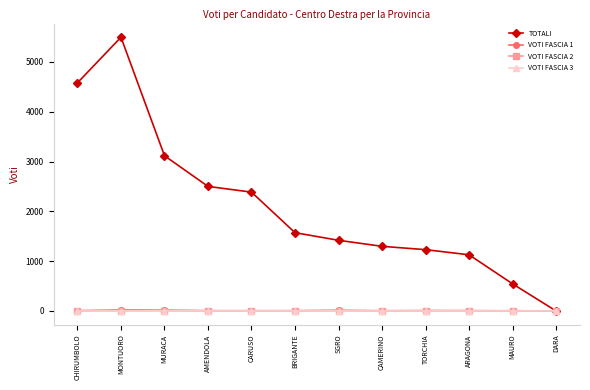

Is this an area chart (filled region under the line)?

No